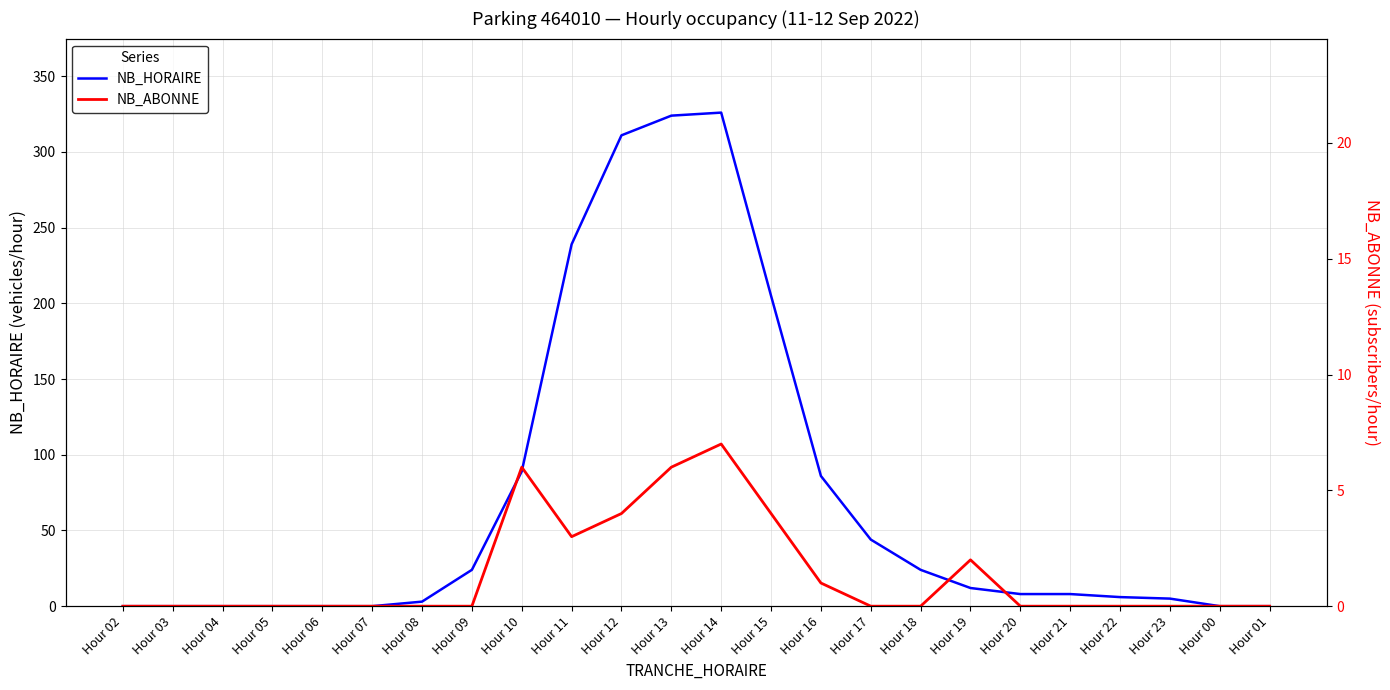

True or false: NB_HORAIRE and NB_ABONNE cross at least once.

False